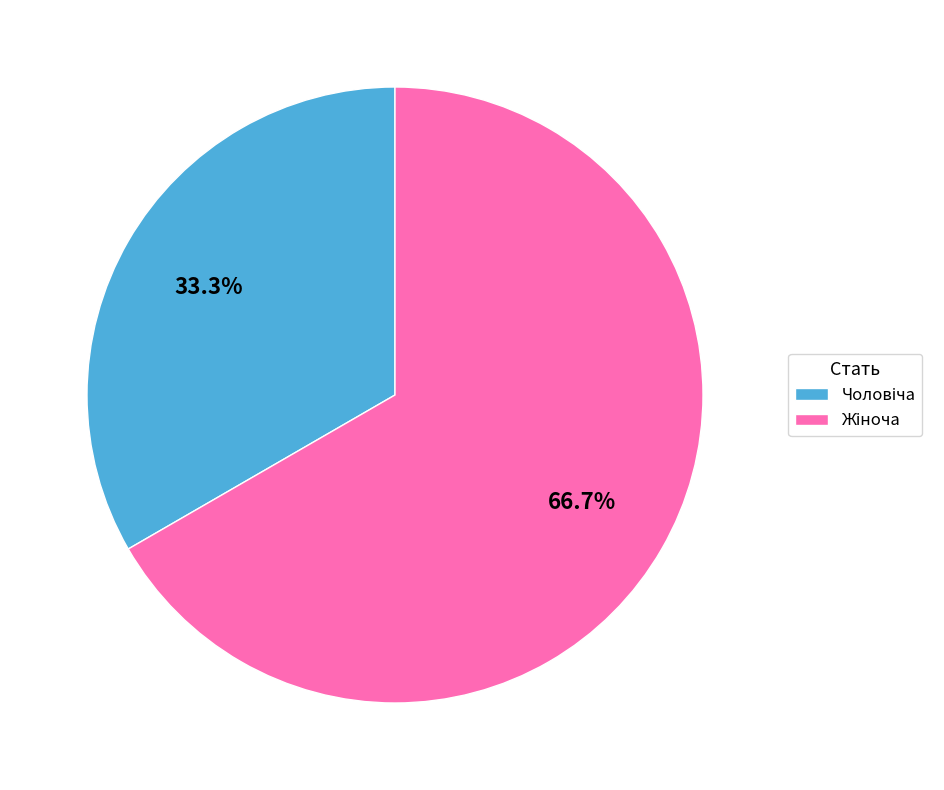

Does any single category account for the majority?

Yes